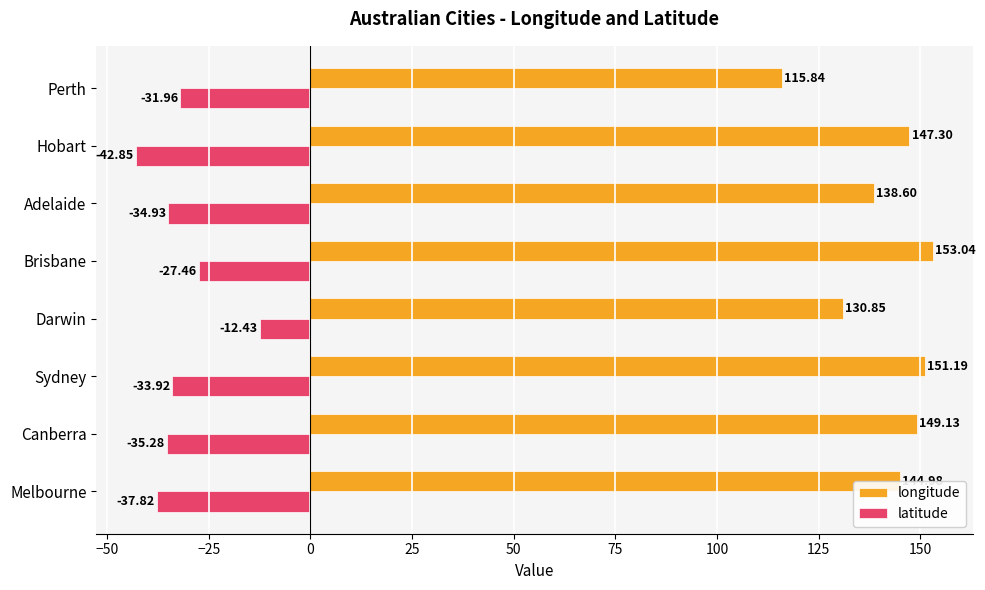

Where is longitude nearest to the value 134?

Darwin